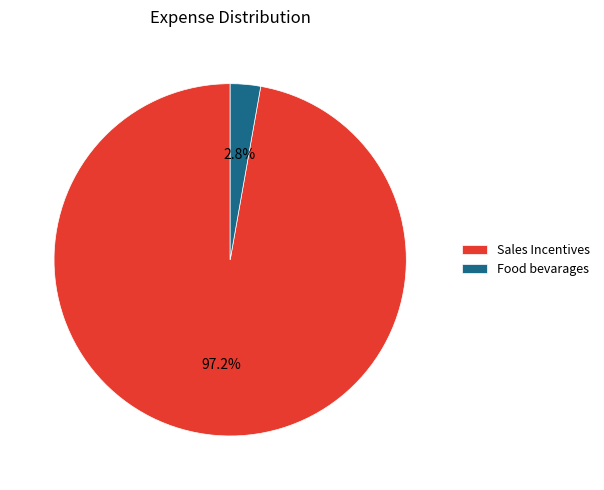

To the nearest percent, what portion does Food bevarages represent?

3%